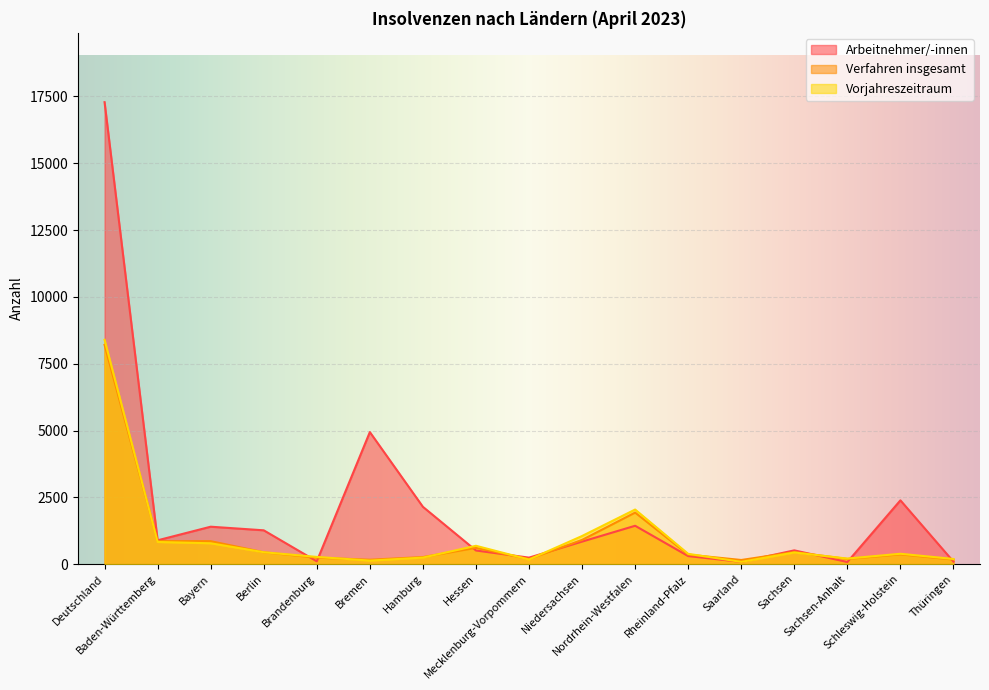

Where is the first local minimum for Vorjahreszeitraum?

Bremen